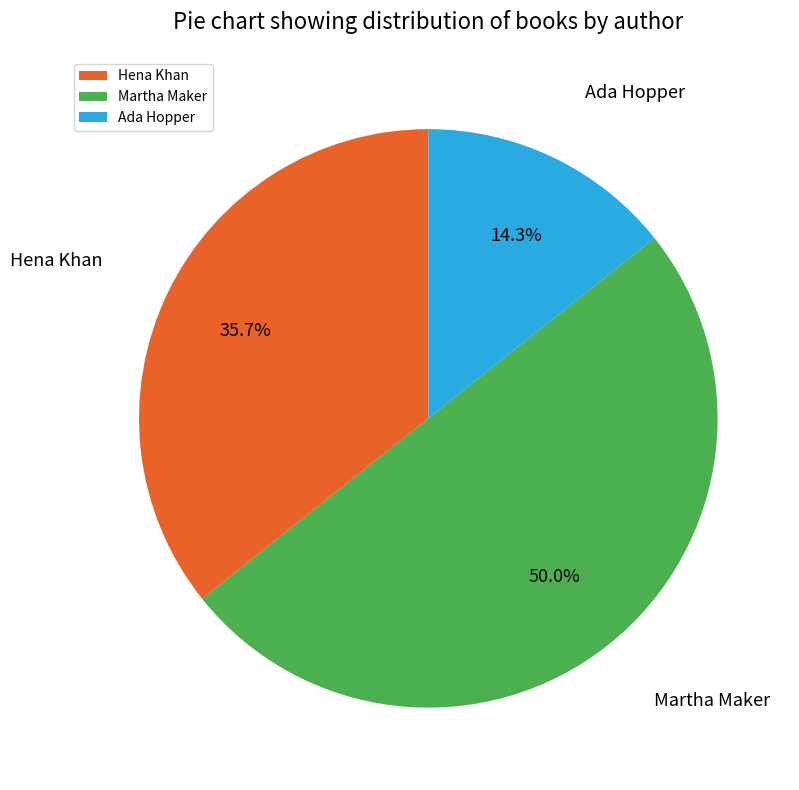

To the nearest percent, what is the difference between the largest and smallest slice percentages?

36%